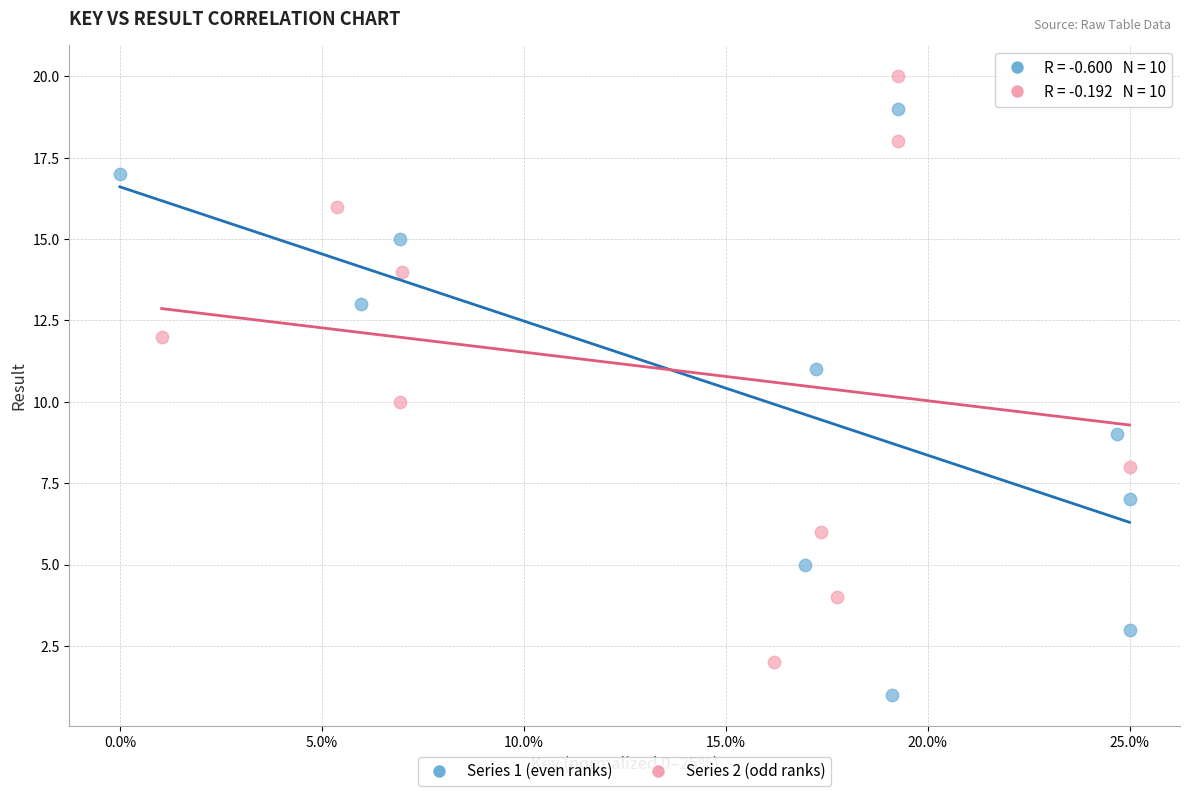

Which series contains the lowest Y value?

Series 1 (even ranks)